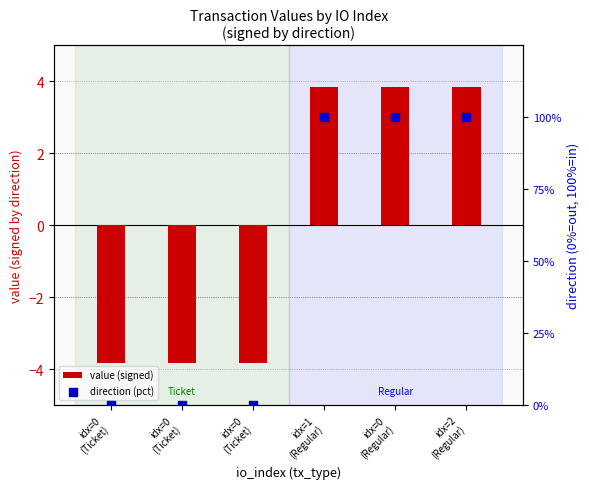

Which series has the largest total across all categories?

direction (pct)